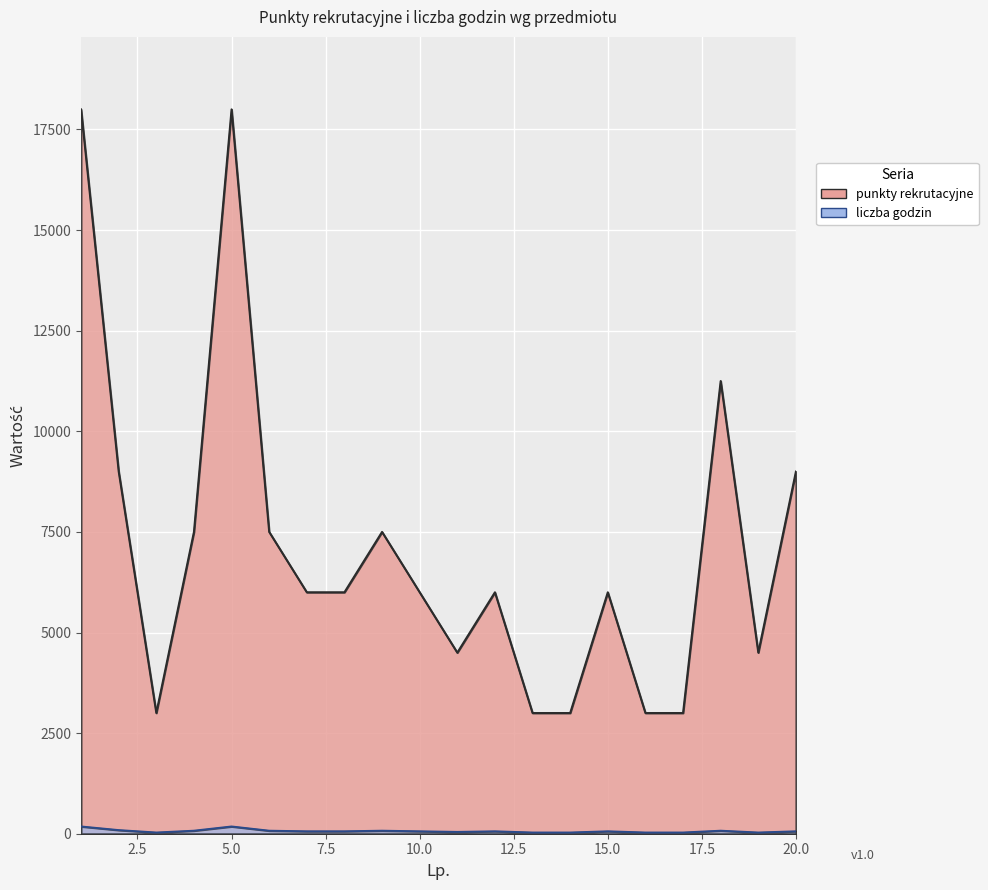

At which category is the sum across all series the highest?

1